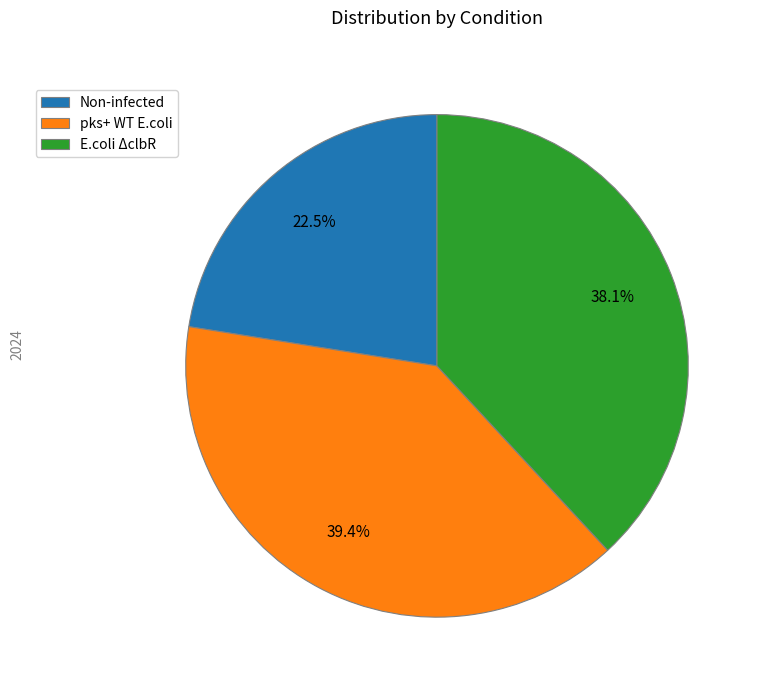

Between E.coli ΔclbR and Non-infected, which is larger?

E.coli ΔclbR